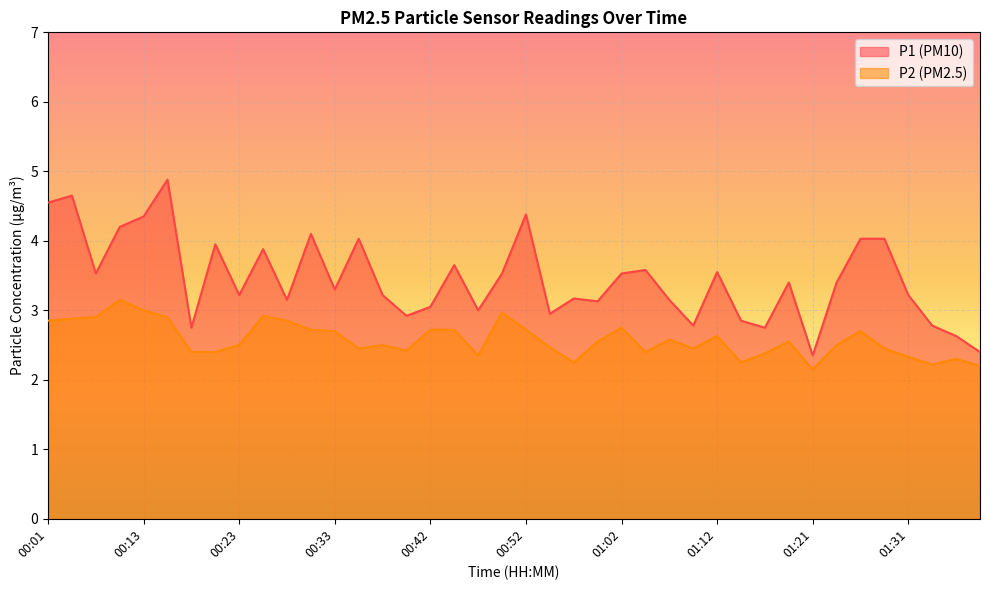

Rank the series by their maximum value, from highest to lowest.

P1 (PM10), P2 (PM2.5)